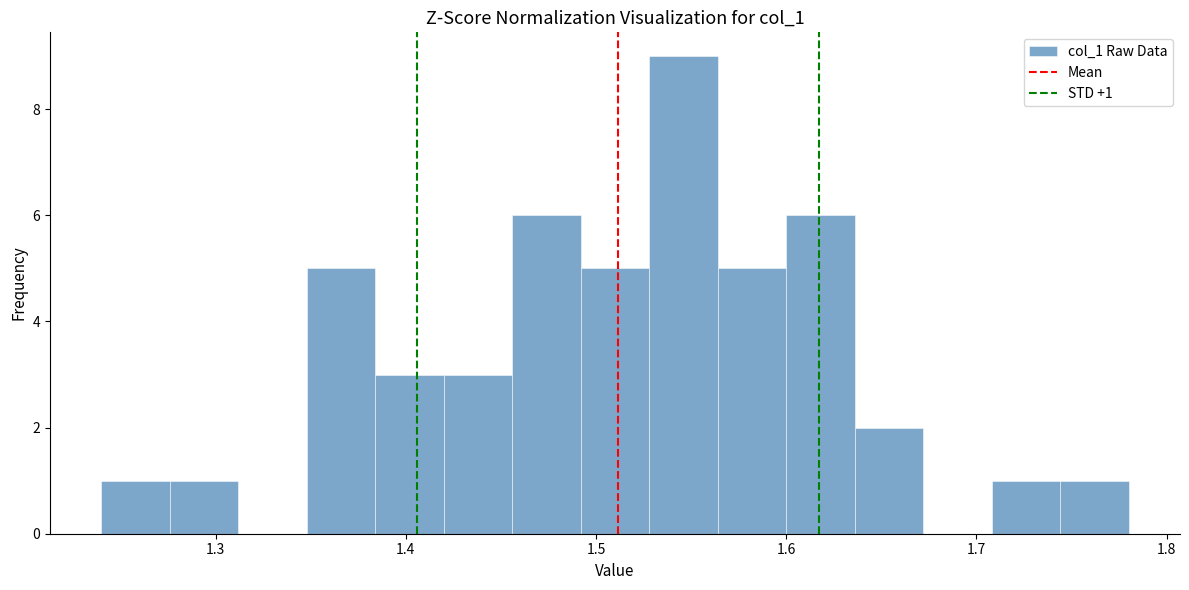

Around what value on the x-axis is the tallest bar? Give the approximate position of its centre, as read against the axis.

1.55